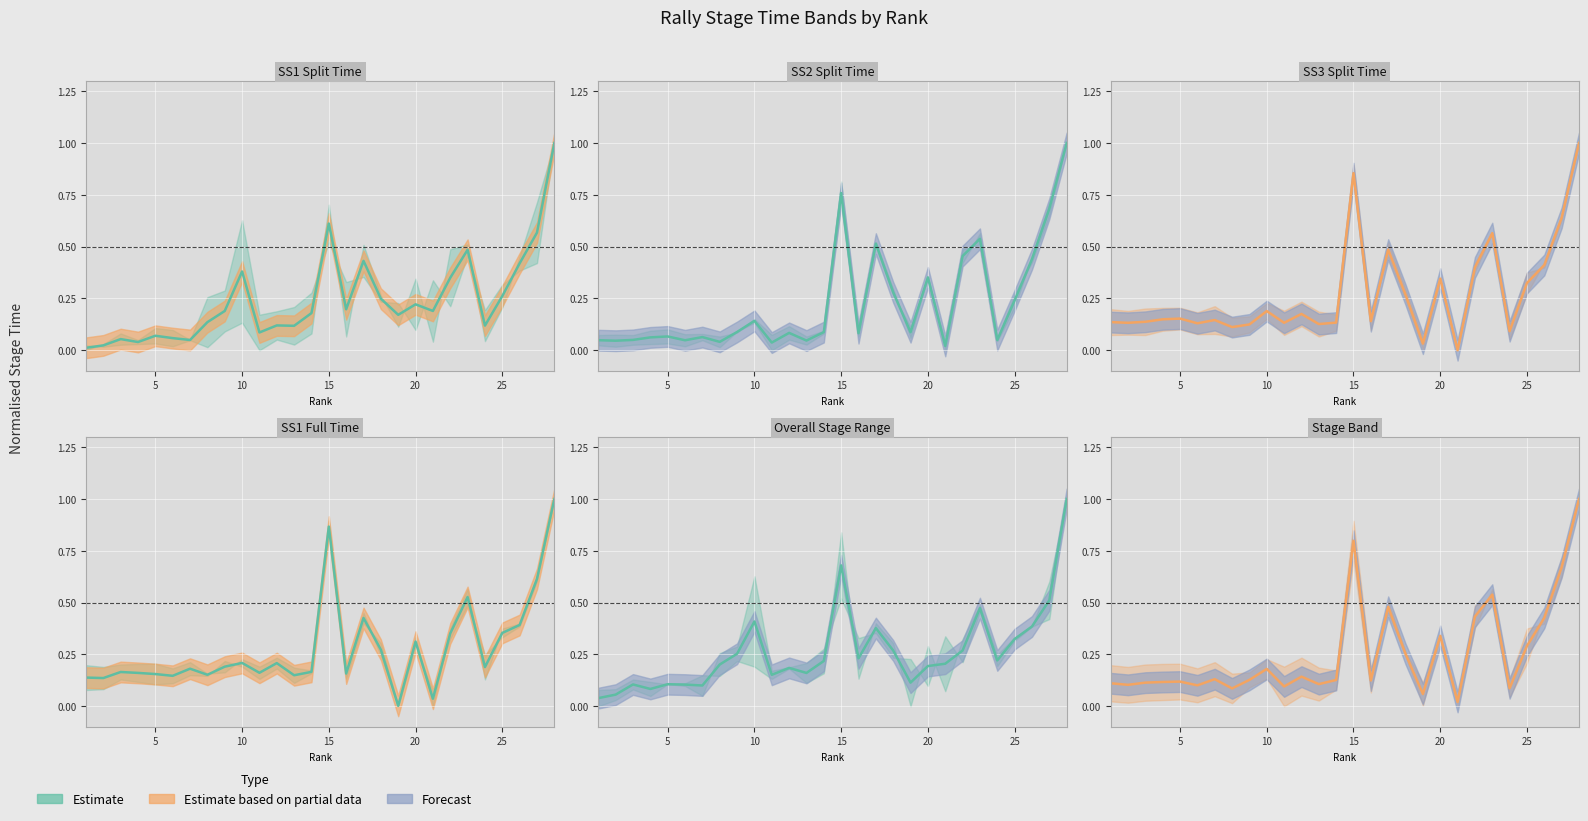

What is the average value?

0.3